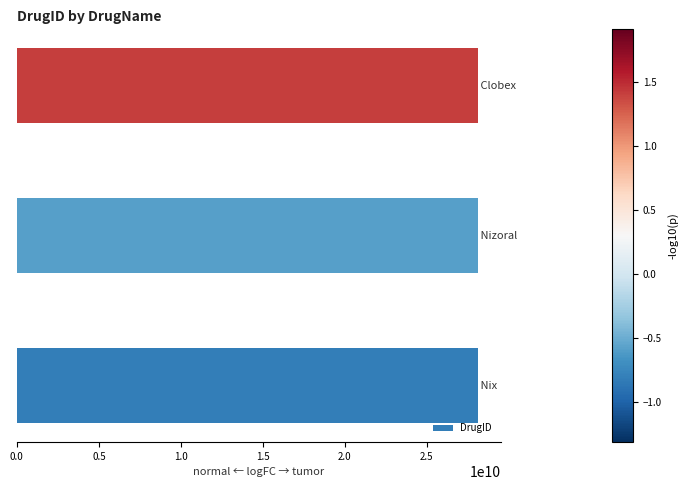

How many data points are less than 28101720894?

1